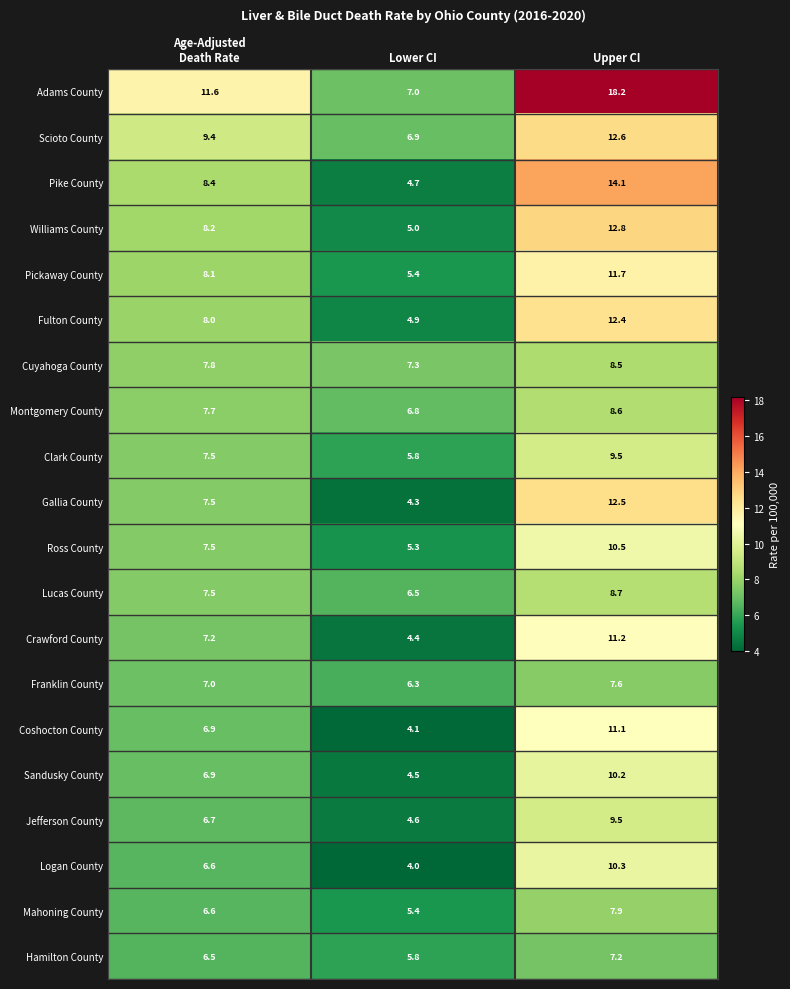

What is the spread (max minus min) of values at Upper CI?

11.0